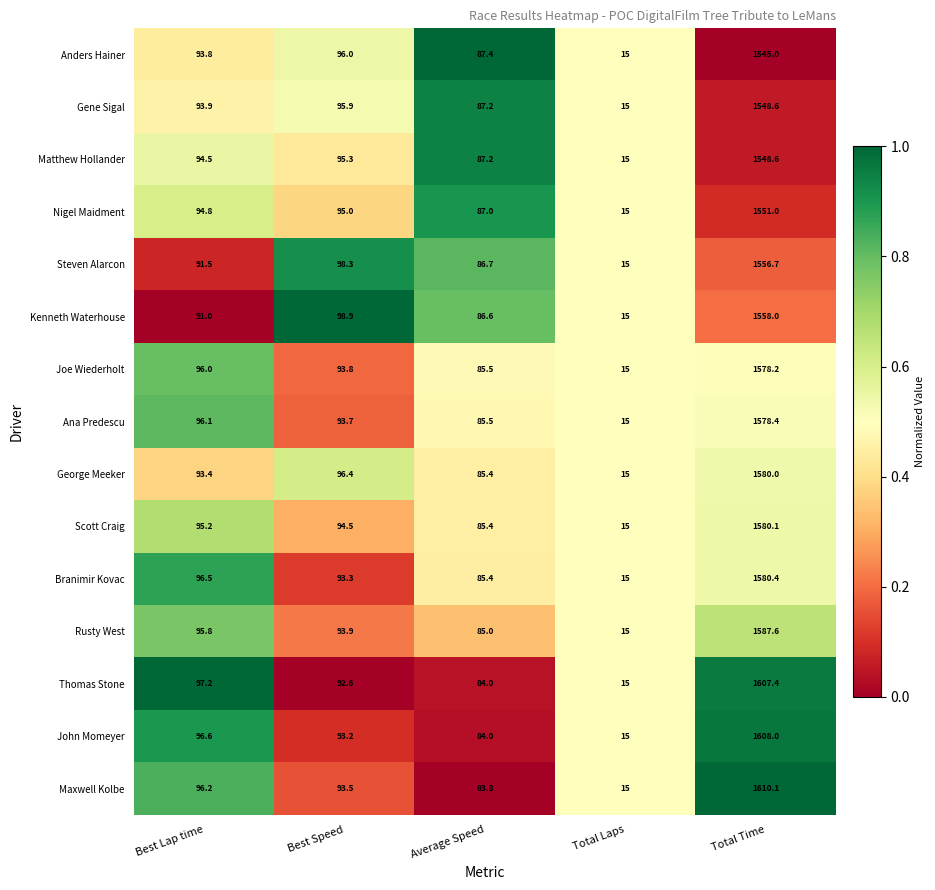

Which series has the largest total across all categories?

Maxwell Kolbe